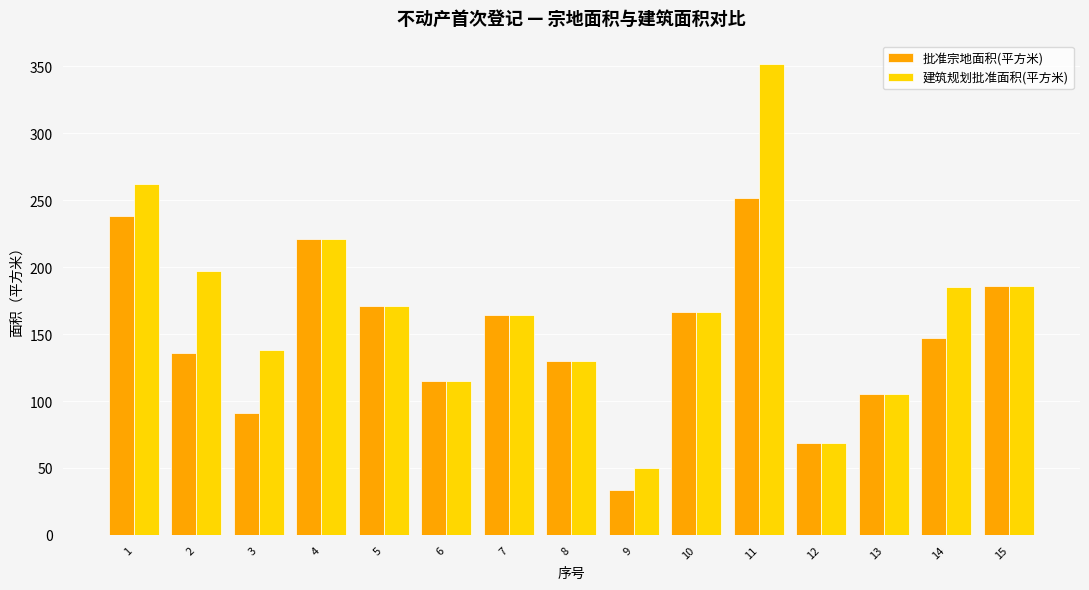

How many bars are there in total?

30